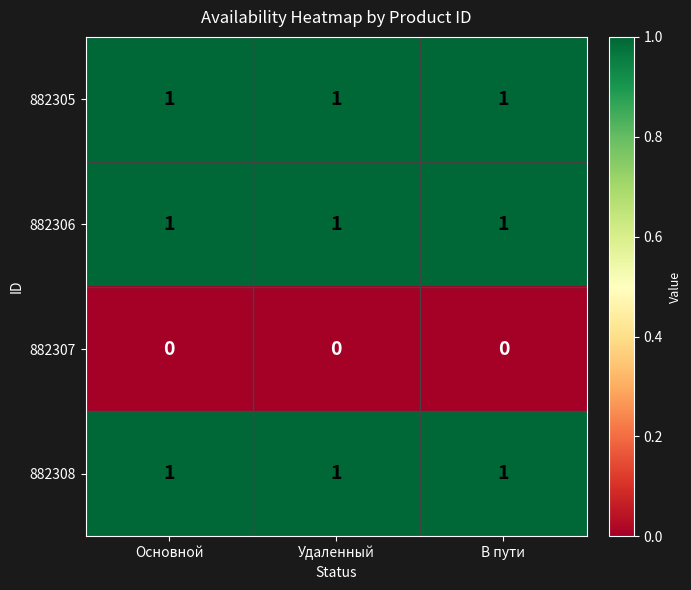

What is the greatest value displayed?

1